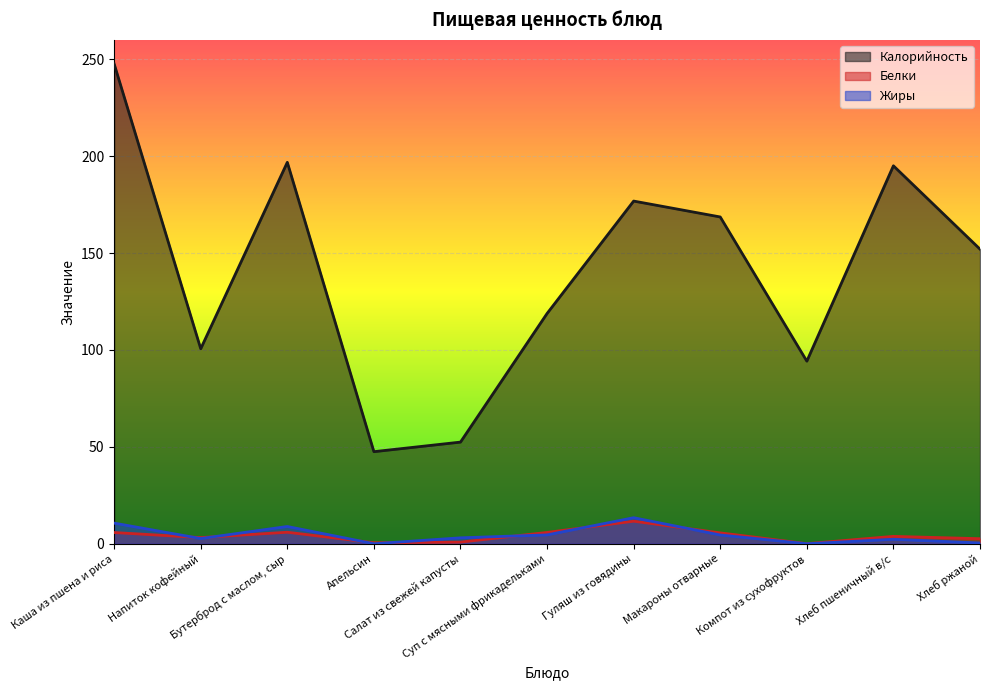

True or false: Калорийность and Жиры cross at least once.

False